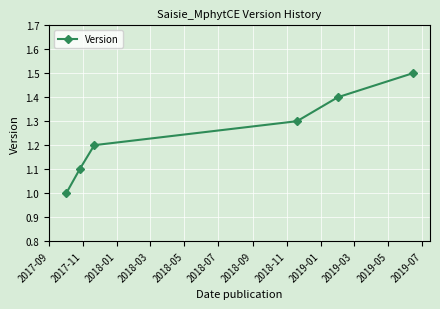

True or false: there are more than 2 points higher than both neighbors.

False